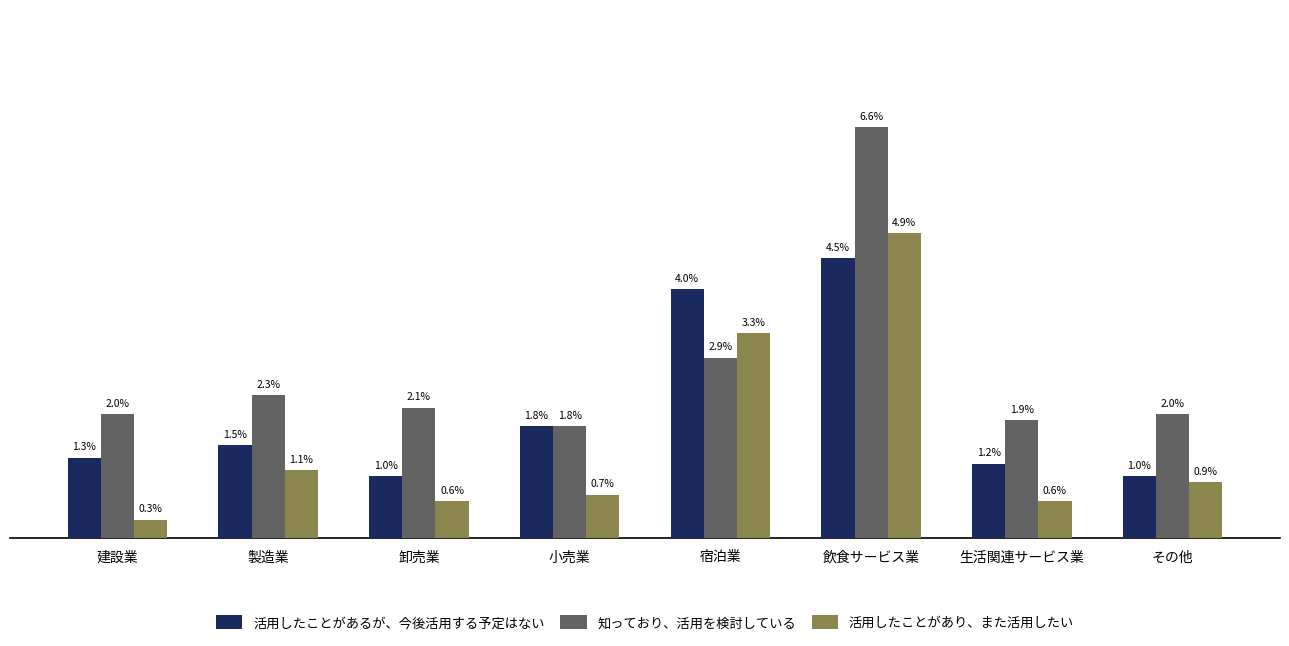

Does the chart contain stacked bars?

No